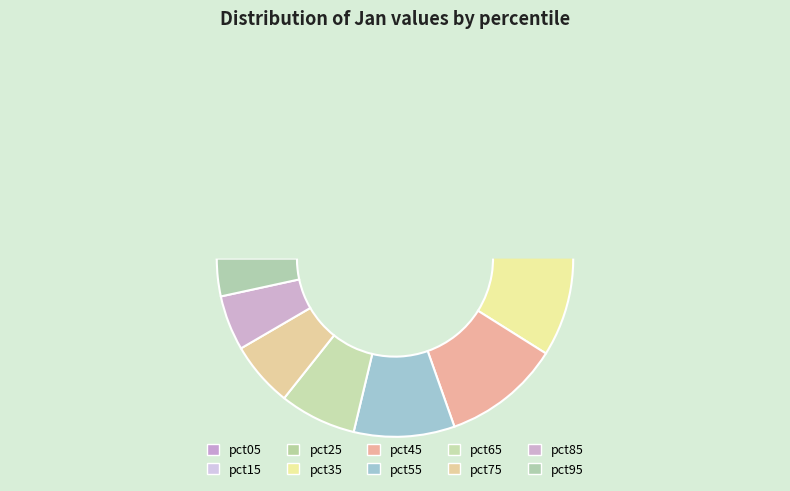

What percentage is the pct15 slice, to the nearest percent?

15%